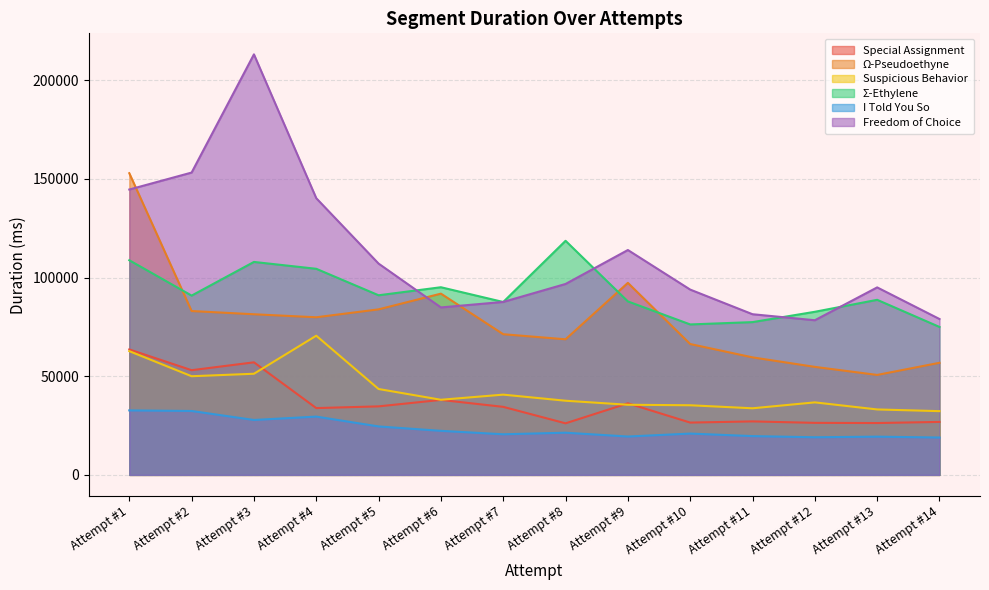

True or false: Ω-Pseudoethyne has a value of 23572 at Attempt #14.

False